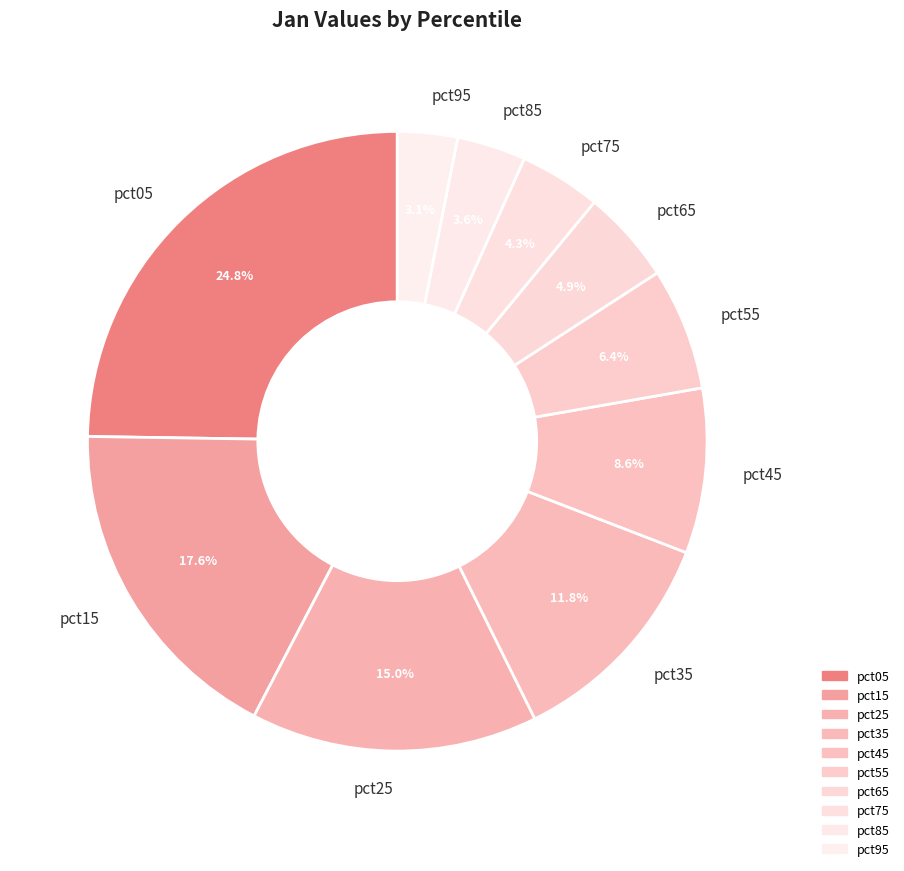

Between pct45 and pct15, which is larger?

pct15